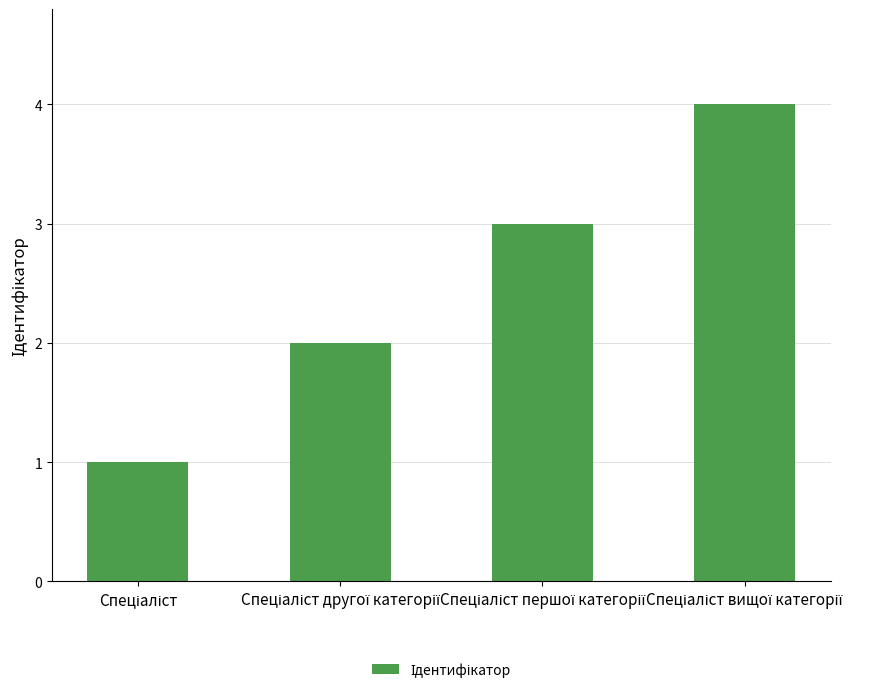

What is the difference between the maximum and minimum values?

3